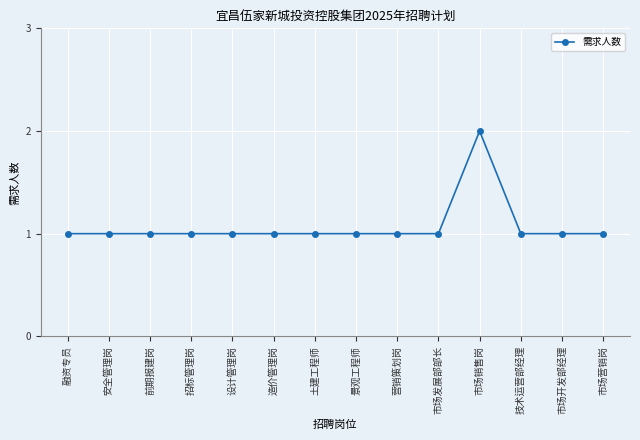

Is it true that the value at 营销策划岗 is 2?

False